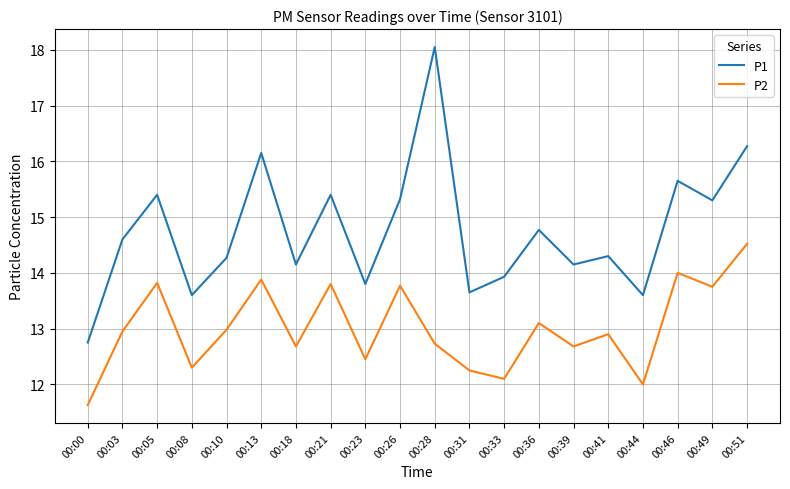

What value does the P1 series have at 00:28?

18.1